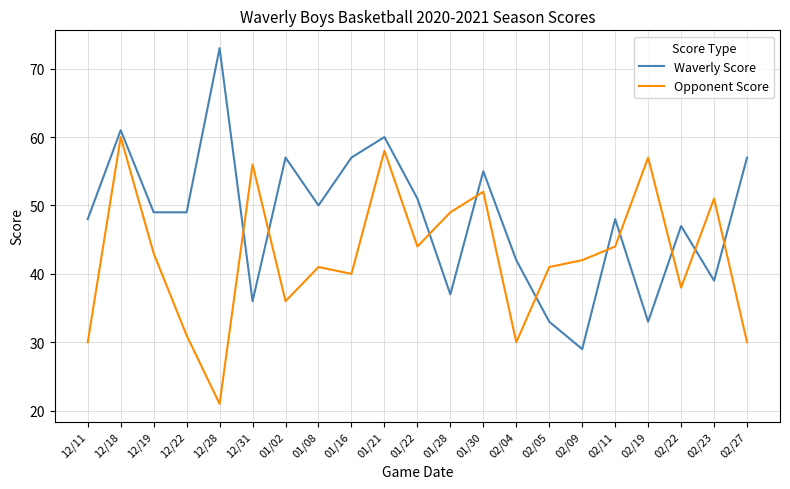

The value of Opponent Score at 12/22 is 31. True or false?

True